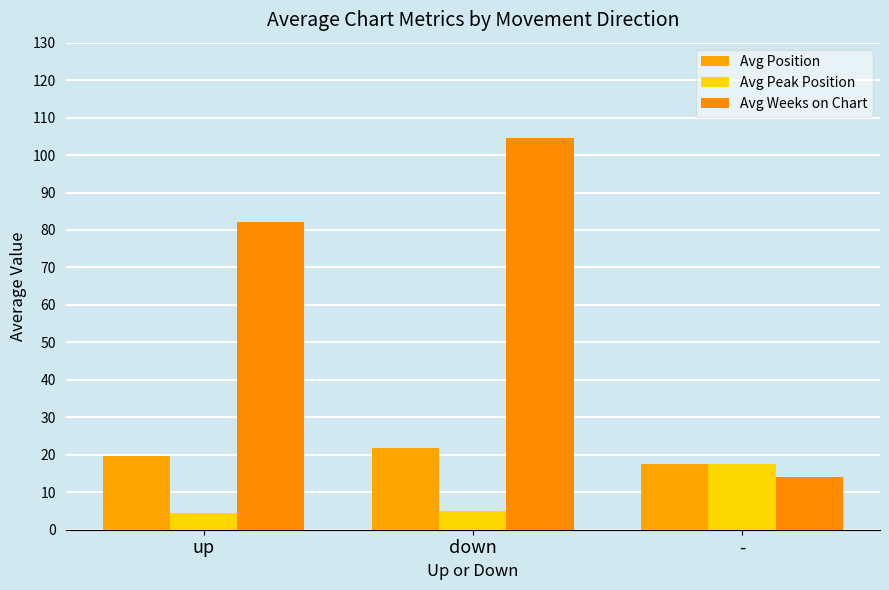

At which label does Avg Position first exceed 19?

up